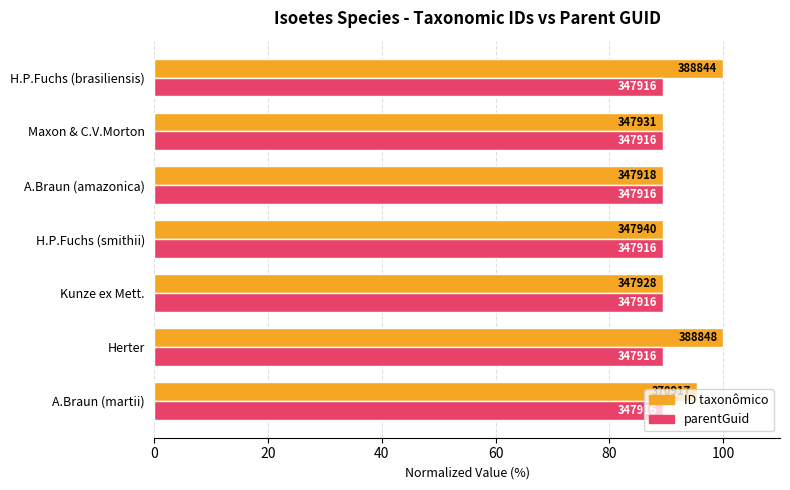

What are all the series names shown in the legend?

ID taxonômico, parentGuid